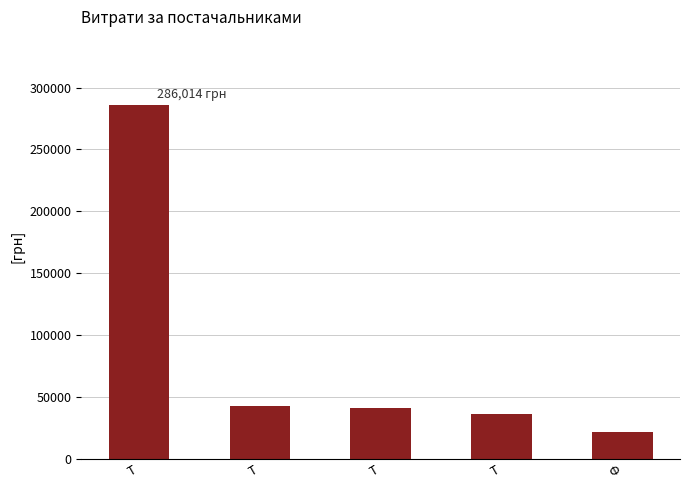

Reading left to right, extract all data points from this chart.

286013.9	43042.0	40722.0	35965.4	21581.0